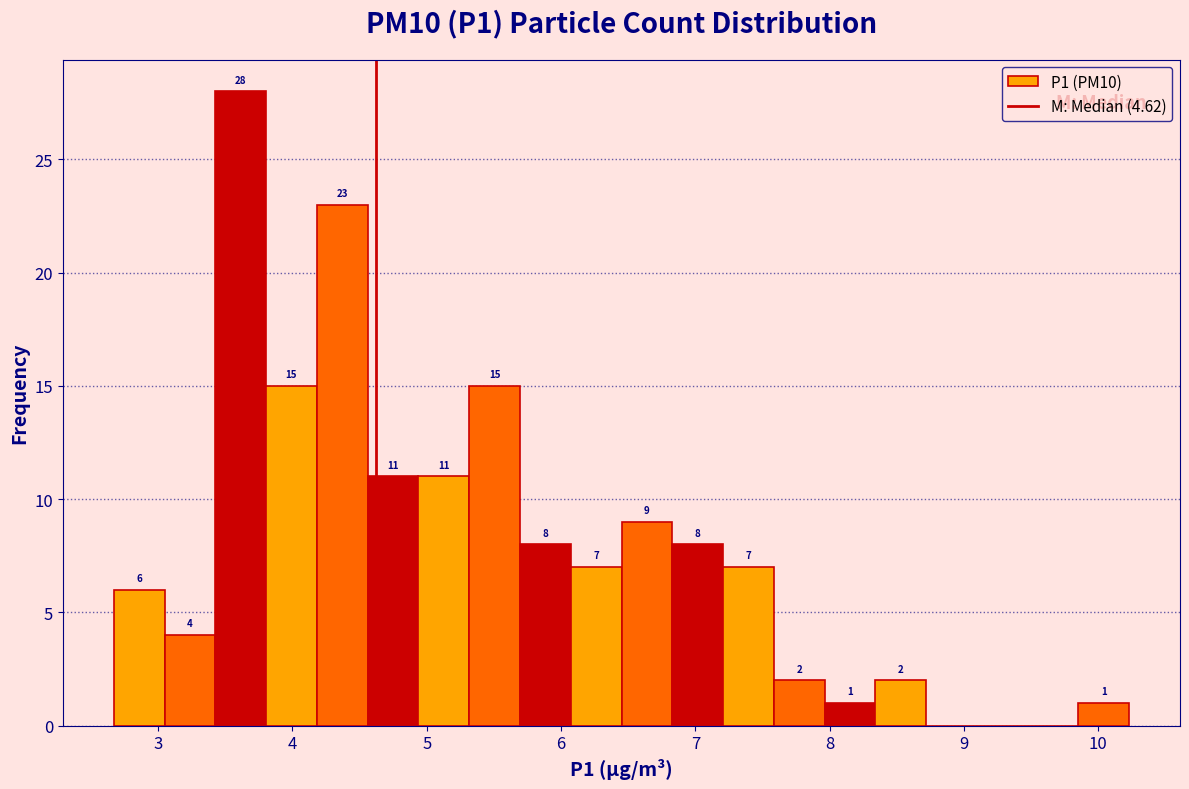

Read against the x-axis, roughly where is the centre of the tallest bar?

3.6